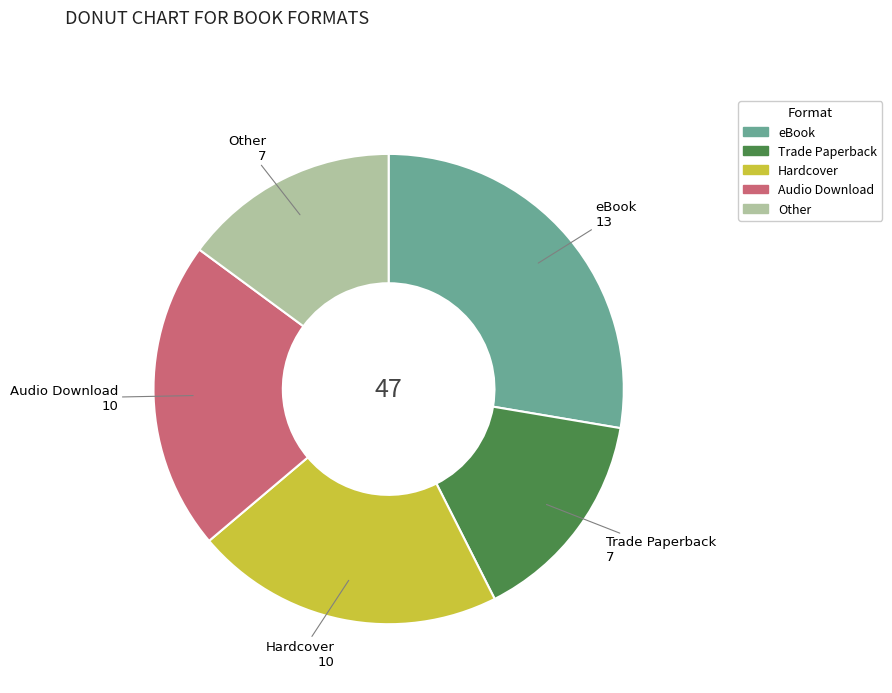

True or false: Audio Download accounts for 21% of the total.

True